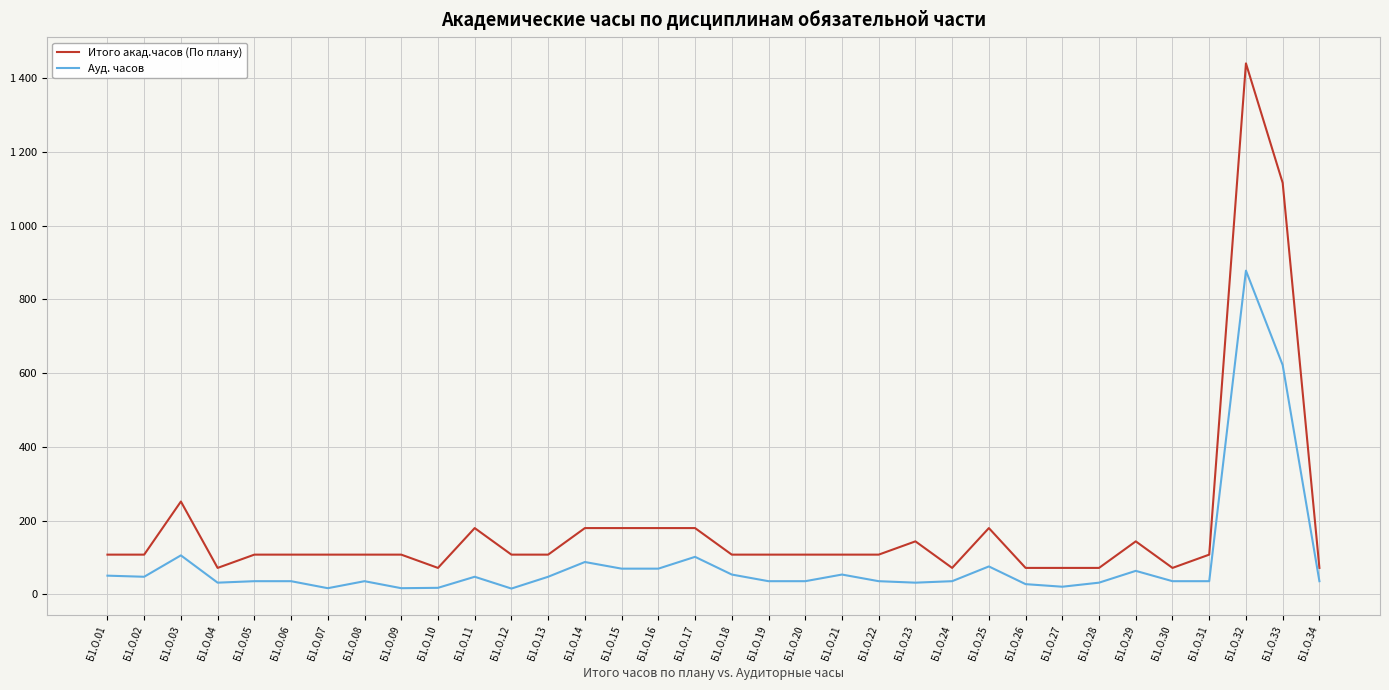

Which category has the lowest value in the Итого акад.часов (По плану) series?

Б1.О.04